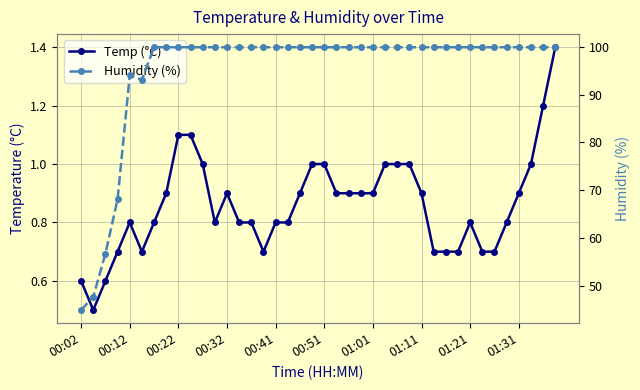

How many distinct data groups are displayed?

2